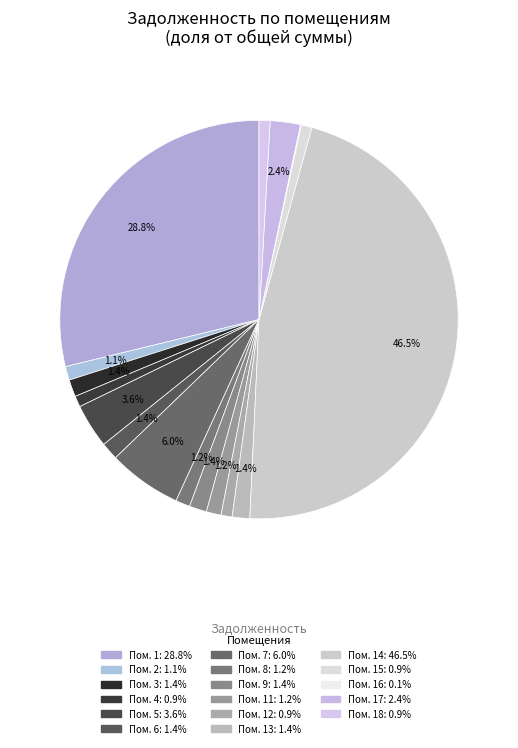

Count the number of slices in the pie.

17